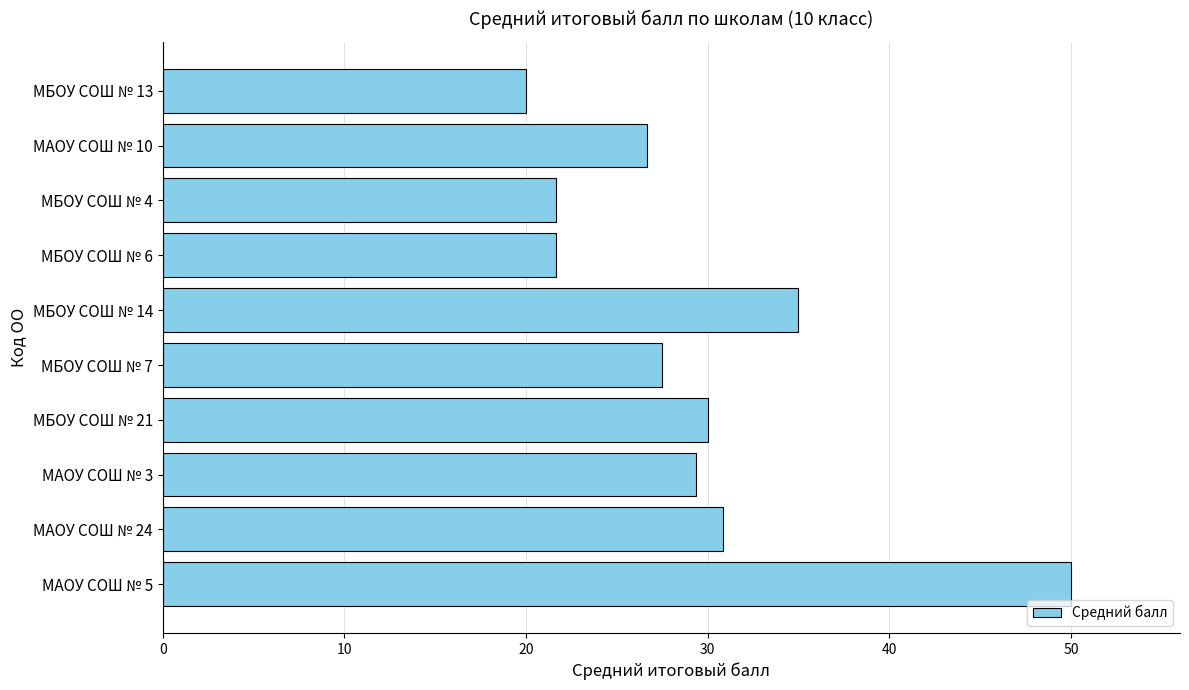

Reading bottom to top, what are all the values shown in this chart?

50.0	30.8	29.4	30.0	27.5	35.0	21.7	21.7	26.7	20.0